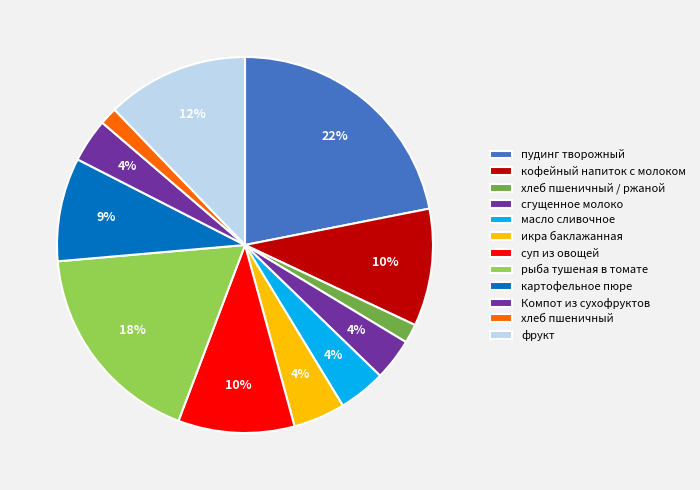

Does хлеб пшеничный / ржаной represent more than half of the total?

No